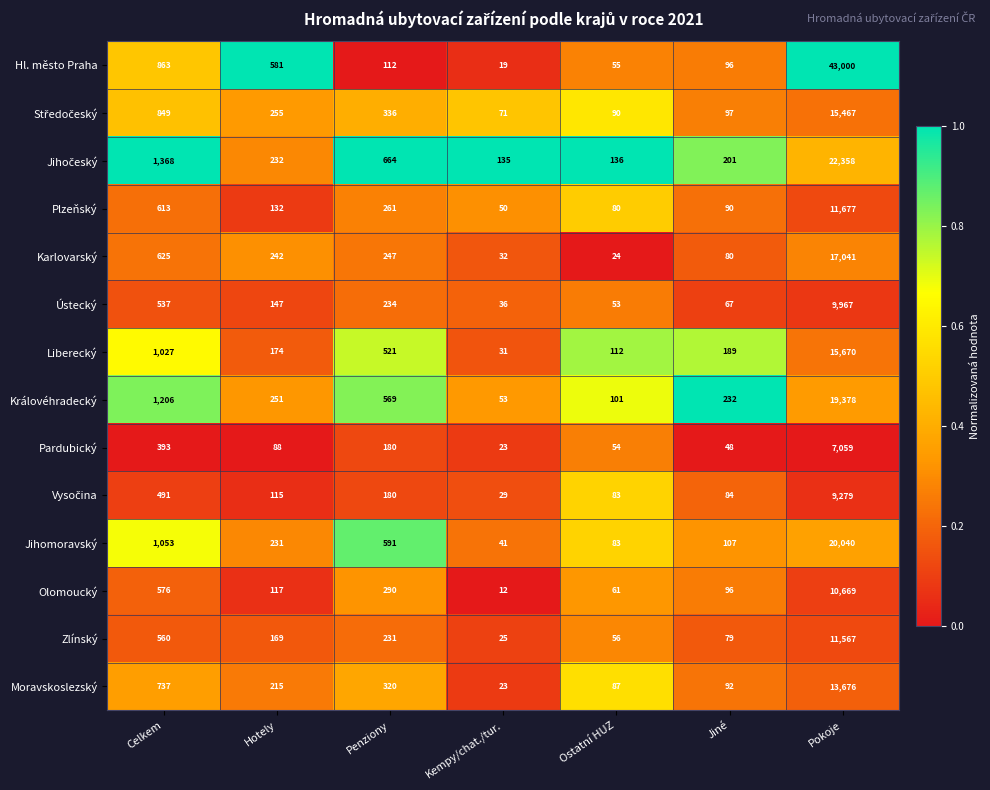

What is the total value across all series at Pokoje?

226848